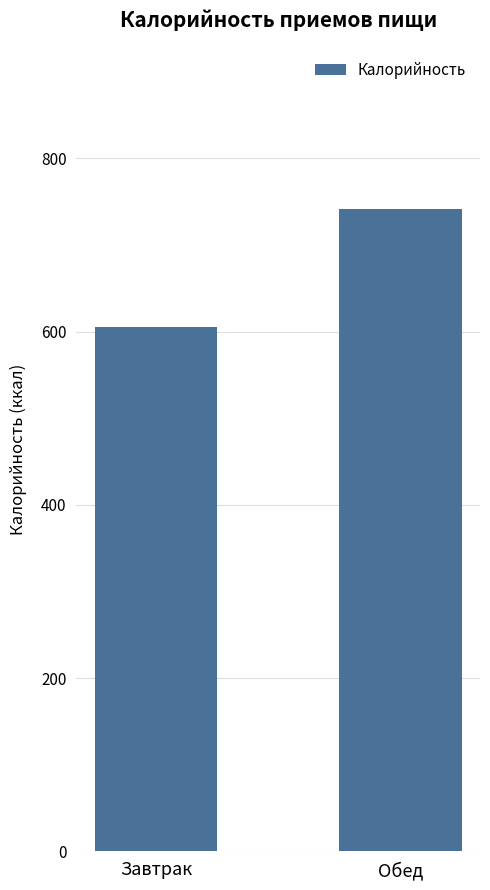

The chart shows a value of 604.6 at Завтрак. True or false?

True